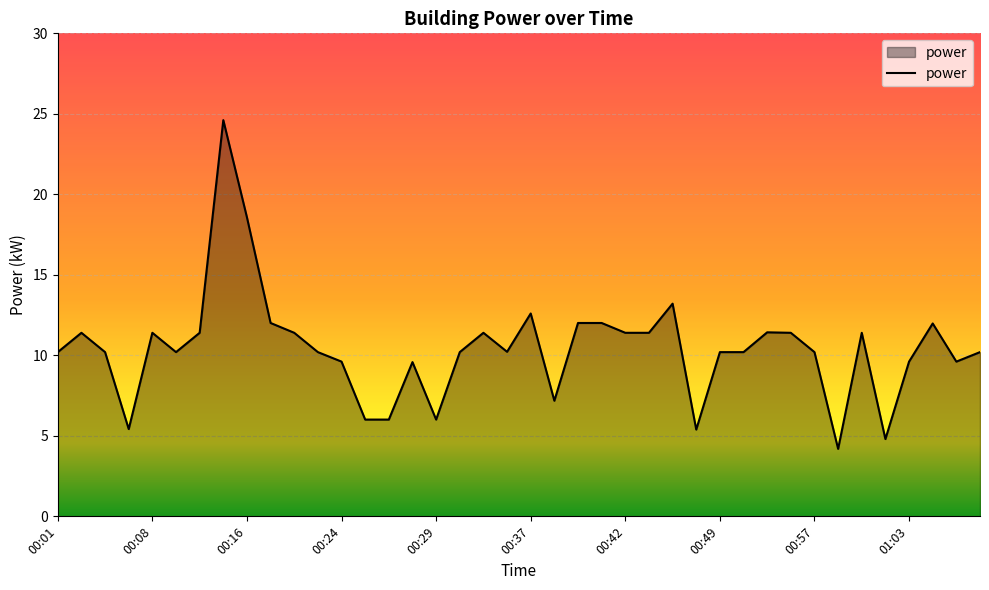

What is the value of the 1st point from the left?

10.2